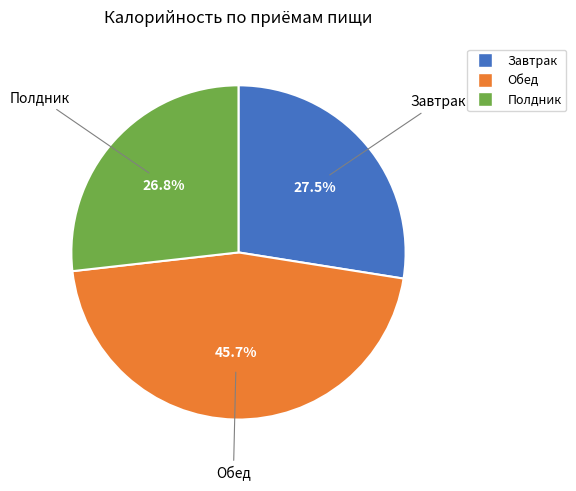

The Обед slice represents 46% of the pie. True or false?

True